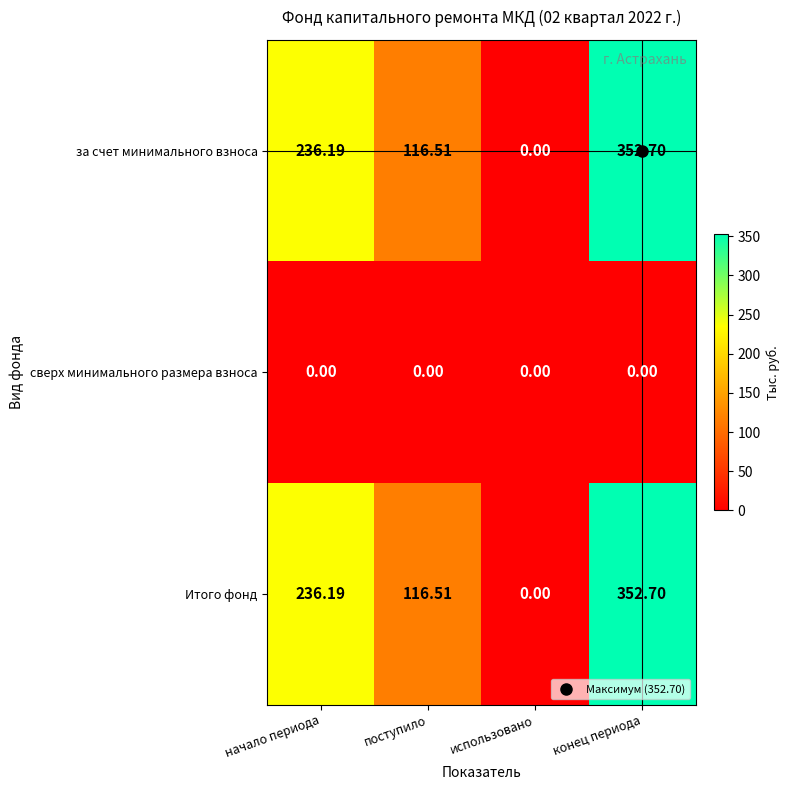

List the labels in order of за счет минимального взноса value, largest first.

конец периода, начало периода, поступило, использовано